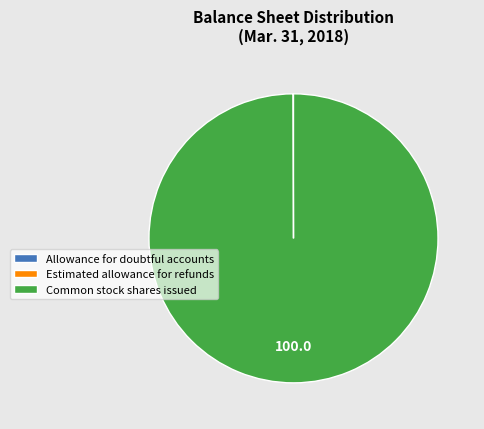

How much of the chart is everything except Allowance for doubtful accounts?

100.0%